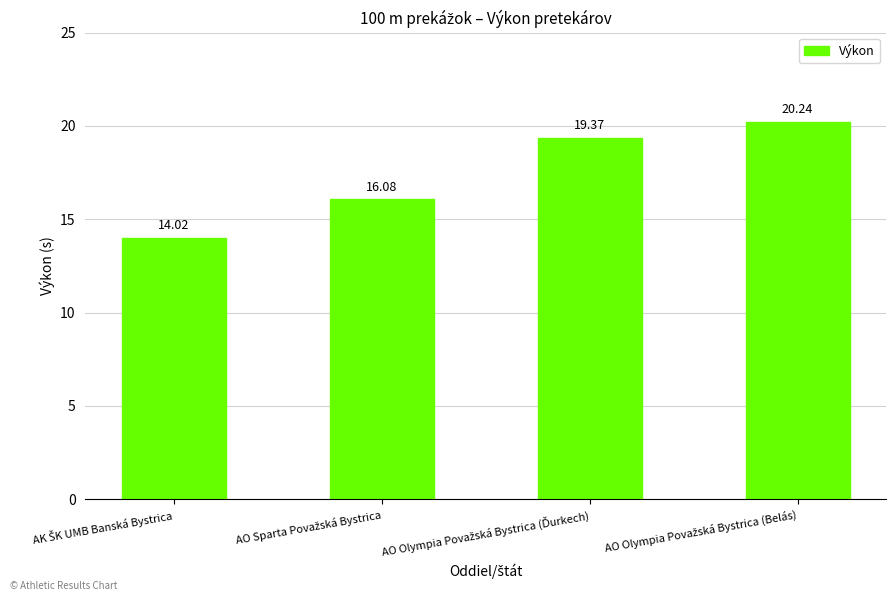

What is the difference between the maximum and minimum values?

6.2